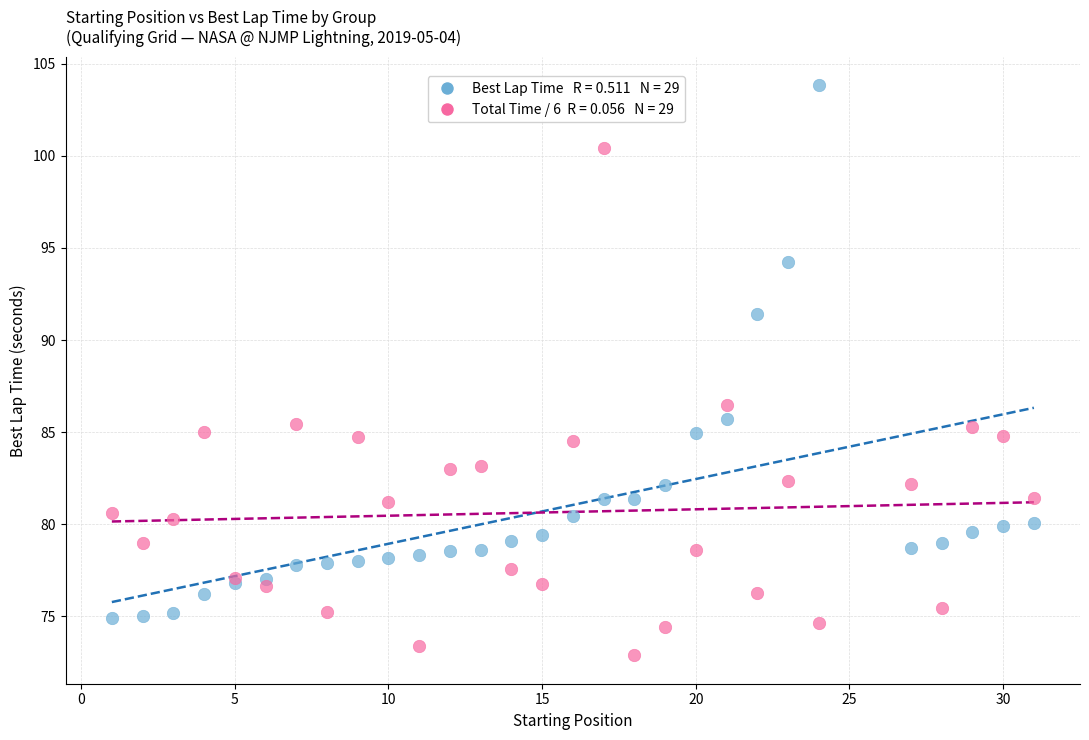

Across all series, what Y value is closest to 88?

86.5